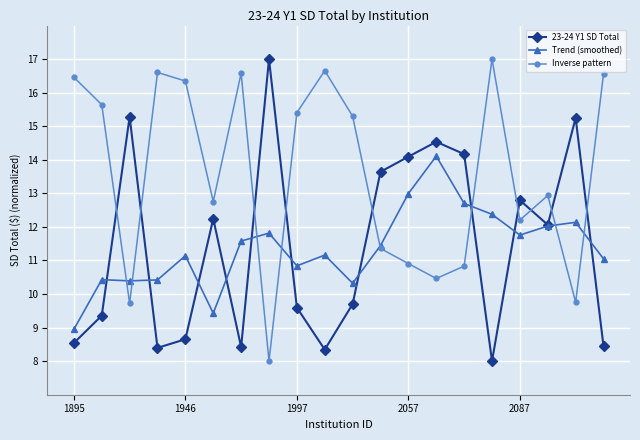

What is the lowest value of the Inverse pattern series?

8.0